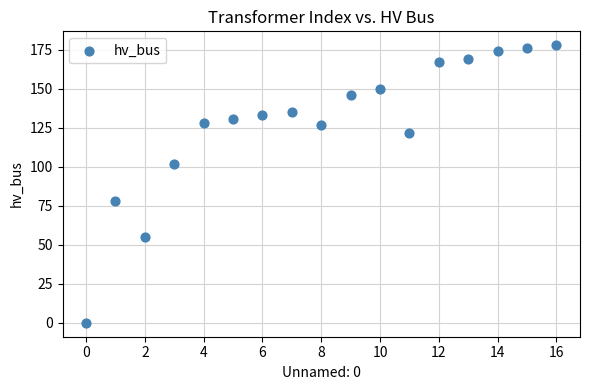

What Y value in the scatter plot is closest to 89?

78